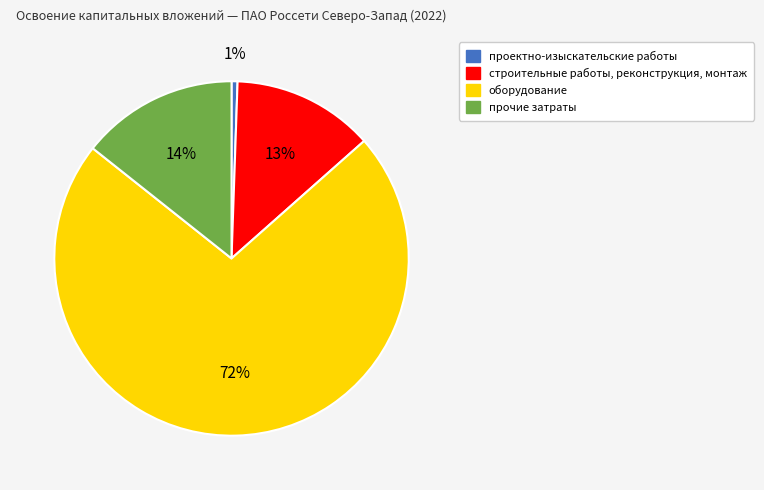

True or false: прочие затраты accounts for 20% of the total.

False